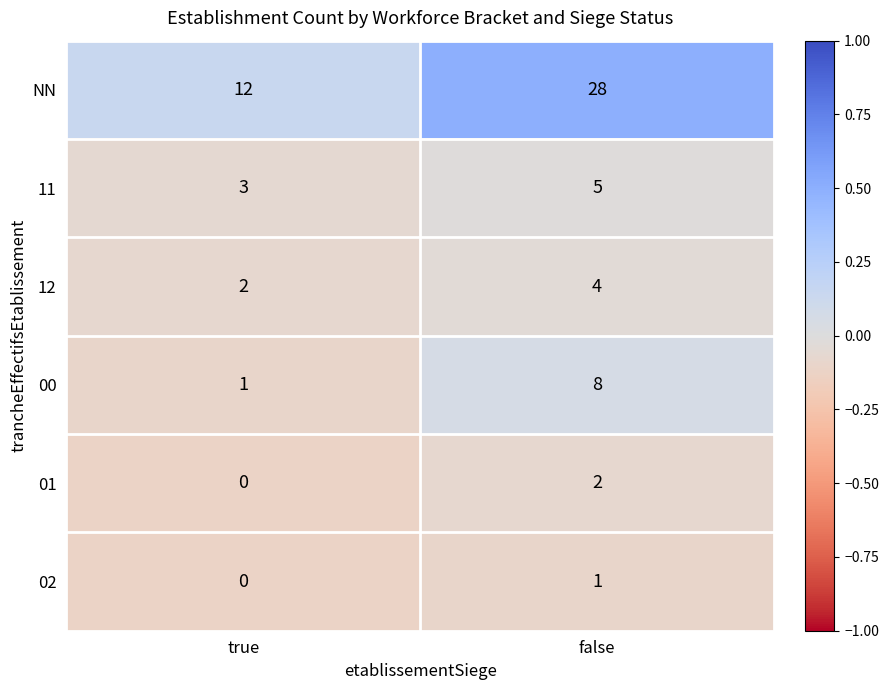

Which category has the lowest value across all series?

true